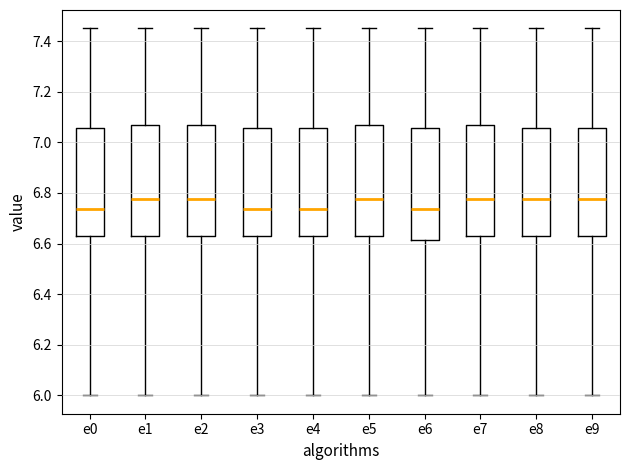

Reading left to right, transcribe this box plot: for each box, give where its median line is, the range the box spans, and where its two whiskers end, as read against the y-axis. The values are not printed on the chart, so give them approximately, as read against the axis.

e0: median 6.74, box 6.64 to 7.06, whiskers 6.00 to 7.46
e1: median 6.78, box 6.64 to 7.08, whiskers 6.00 to 7.46
e2: median 6.78, box 6.64 to 7.08, whiskers 6.00 to 7.46
e3: median 6.74, box 6.64 to 7.06, whiskers 6.00 to 7.46
e4: median 6.74, box 6.64 to 7.06, whiskers 6.00 to 7.46
e5: median 6.78, box 6.64 to 7.08, whiskers 6.00 to 7.46
e6: median 6.74, box 6.62 to 7.06, whiskers 6.00 to 7.46
e7: median 6.78, box 6.64 to 7.08, whiskers 6.00 to 7.46
e8: median 6.78, box 6.64 to 7.06, whiskers 6.00 to 7.46
e9: median 6.78, box 6.64 to 7.06, whiskers 6.00 to 7.46